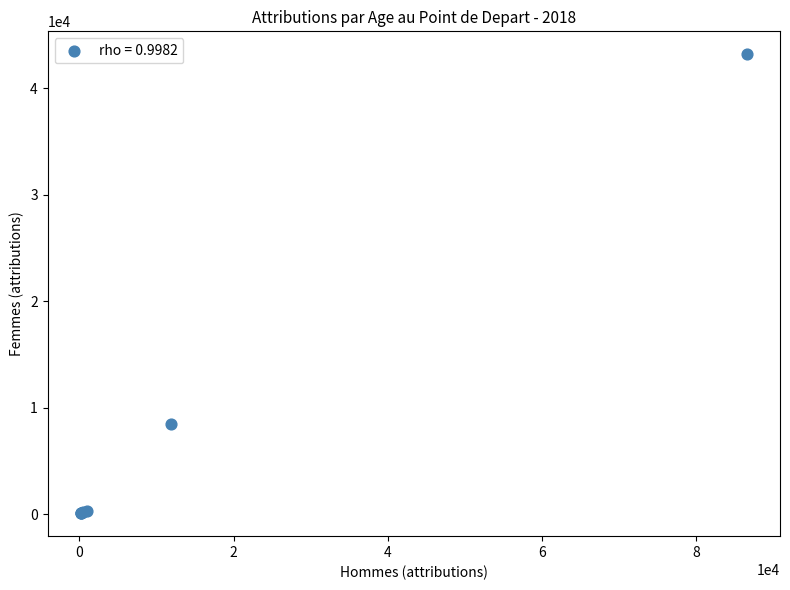

What Y value in the scatter plot is closest to 21641?

8492